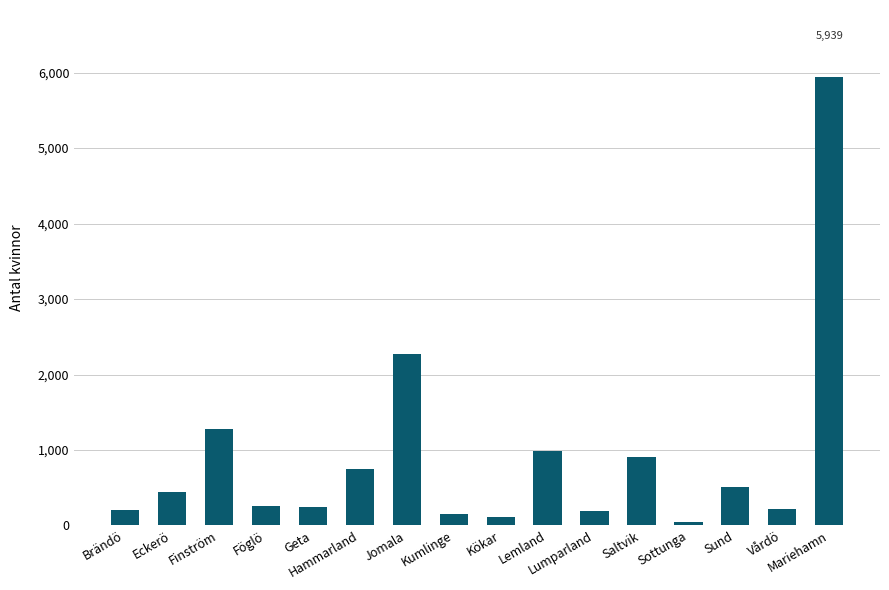

What is the label of the 10th bar from the left?

Lemland